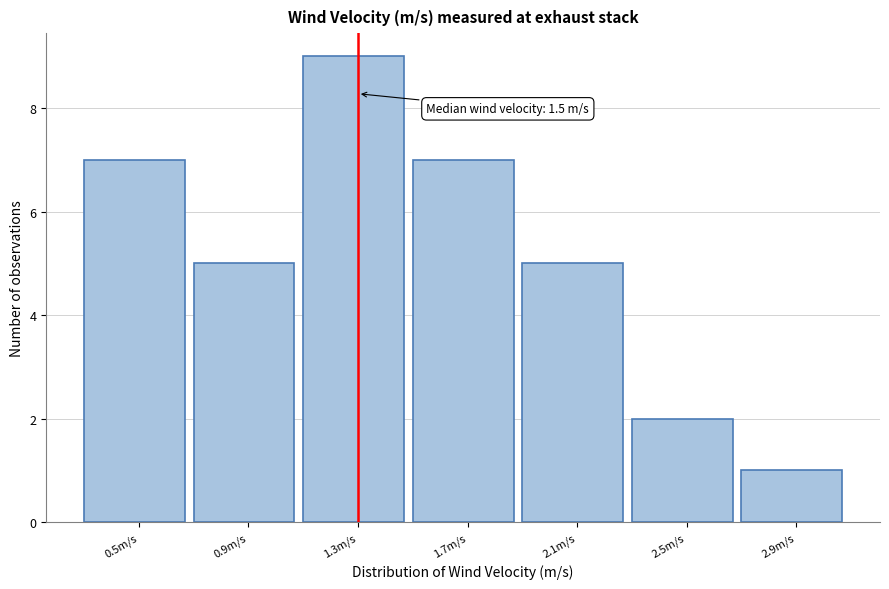

Reading left to right, extract all data points from this chart.

7	5	9	7	5	2	1